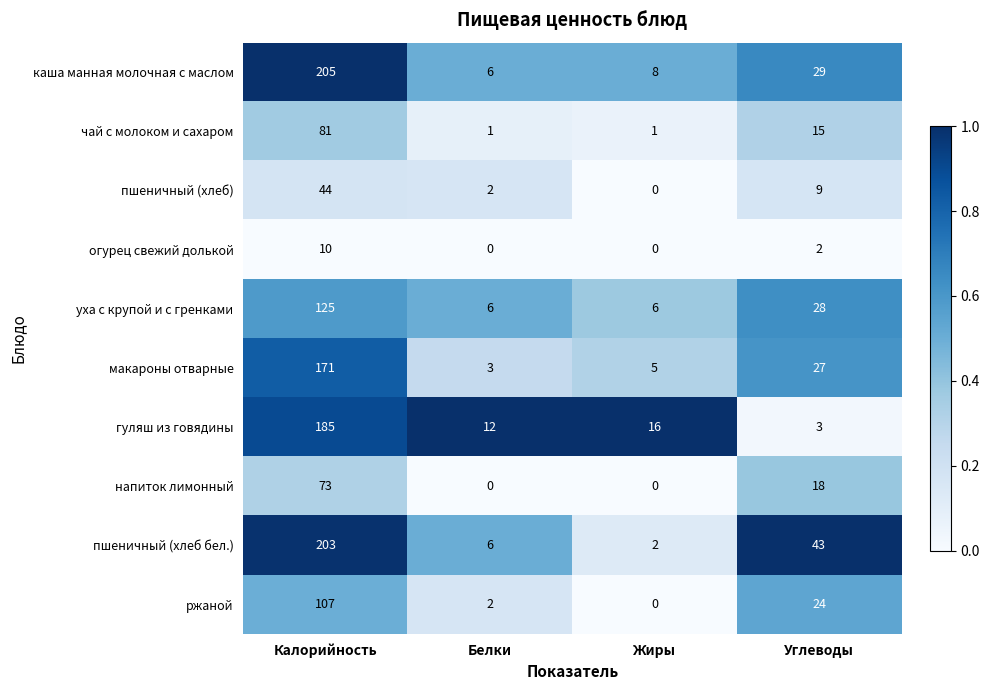

What is the difference between the чай с молоком и сахаром values at Углеводы and Жиры?

14